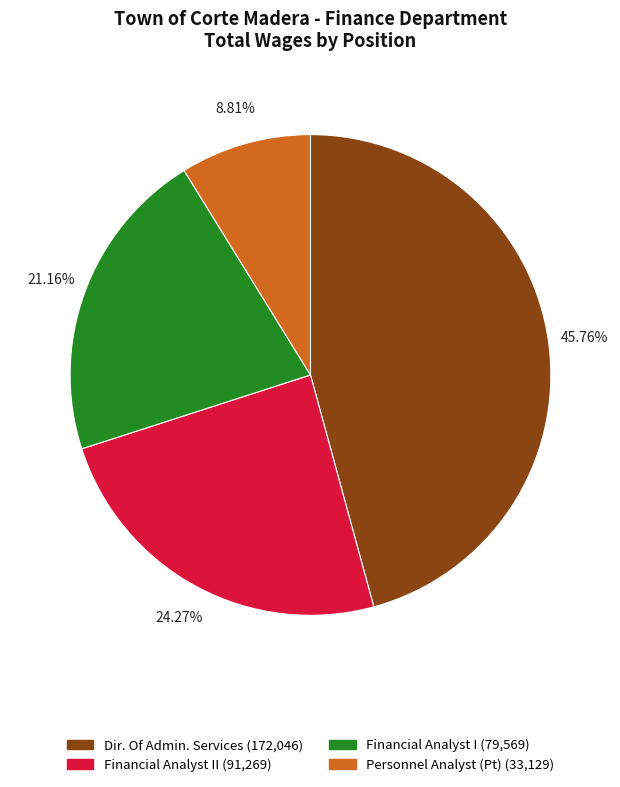

What is the ratio of the value at Personnel Analyst (Pt) (33,129) to the value at Financial Analyst II (91,269)?

0.4